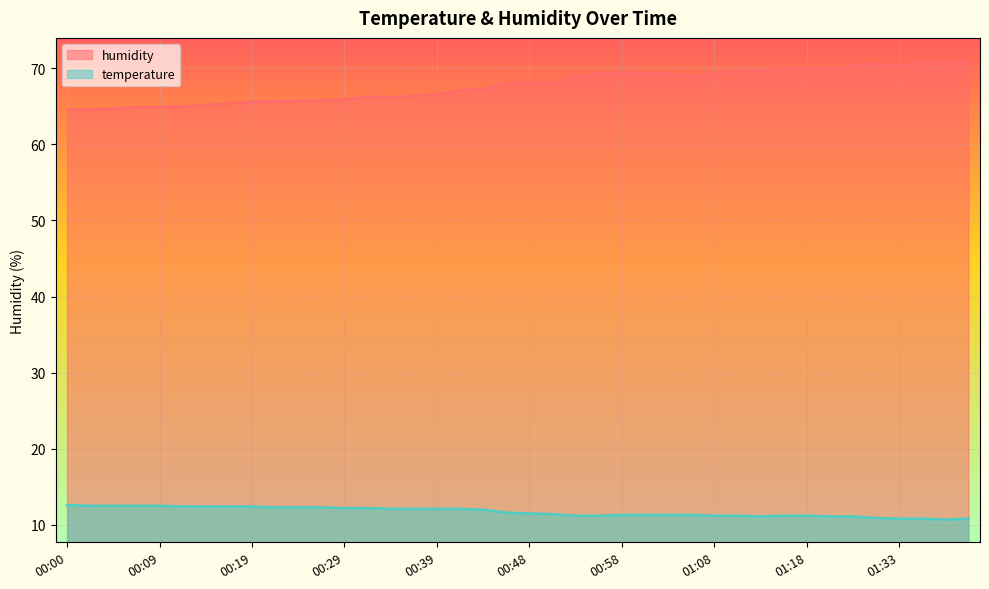

At which label does humidity first exceed 68?

00:48